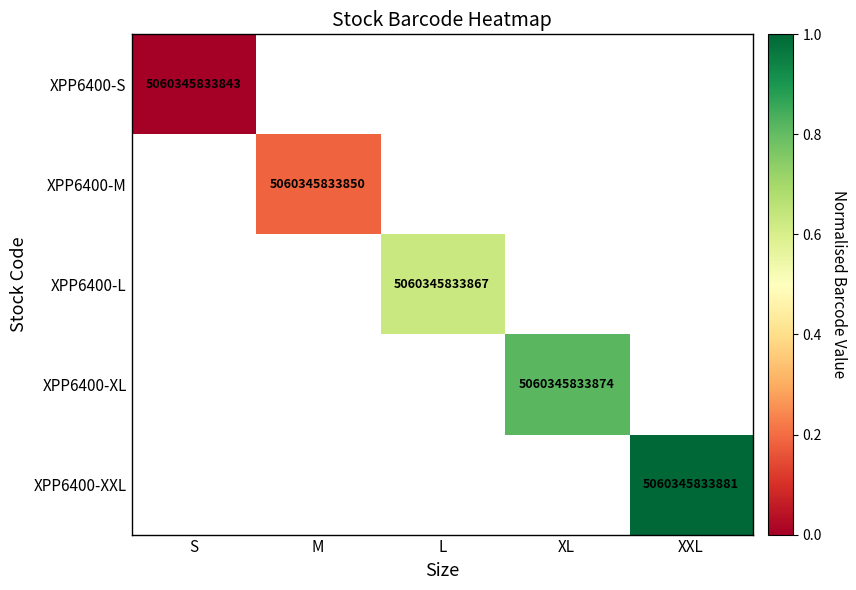

The value of XPP6400-L at L is 5060345833867. True or false?

True